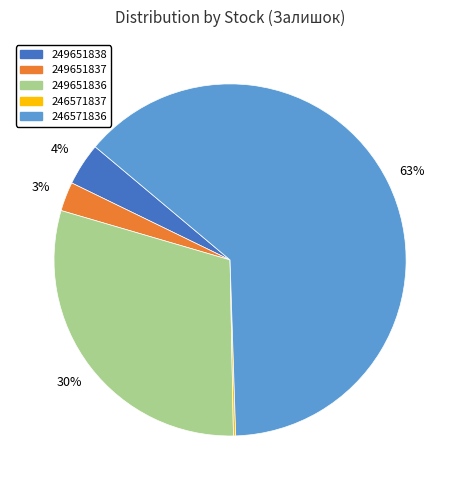

To the nearest percent, what is the average slice percentage?

20%